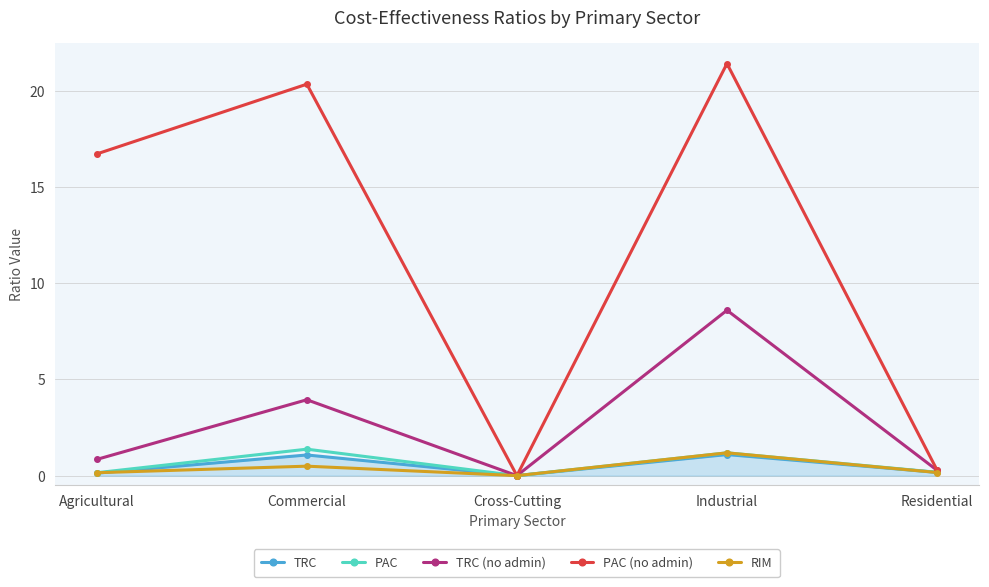

Which series has the largest total across all categories?

PAC (no admin)